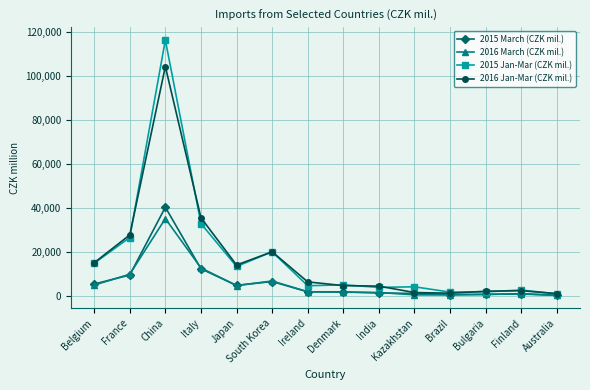

Rank the series by their maximum value, from lowest to highest.

2016 March (CZK mil.), 2015 March (CZK mil.), 2016 Jan-Mar (CZK mil.), 2015 Jan-Mar (CZK mil.)